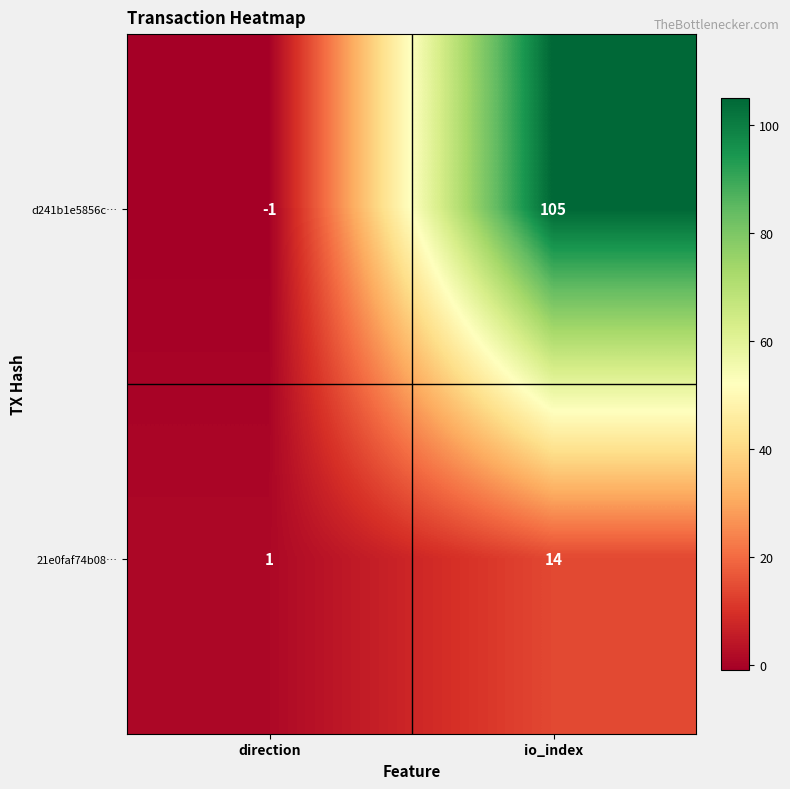

Is it true that 21e0faf74b08… equals 24 at io_index?

False